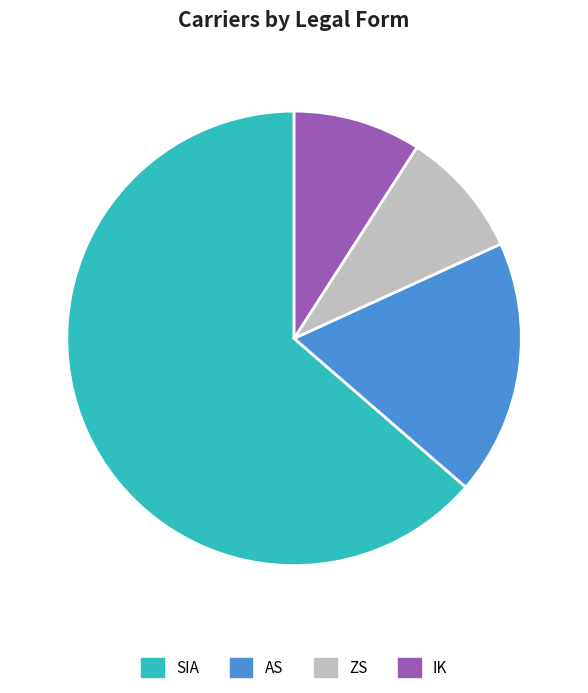

Is it true that ZS is 19% of the pie?

False